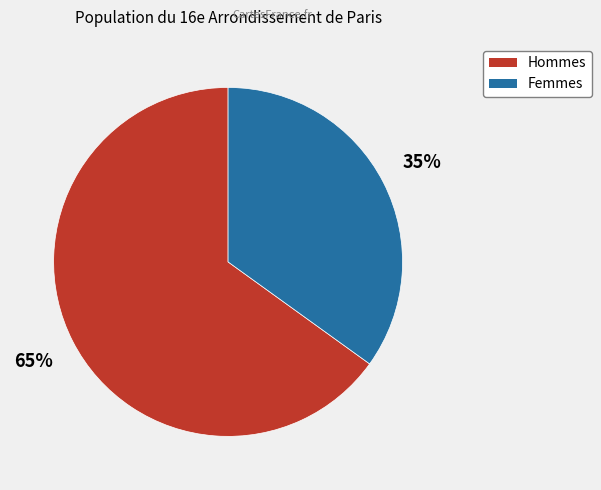

Does any single category account for the majority?

Yes